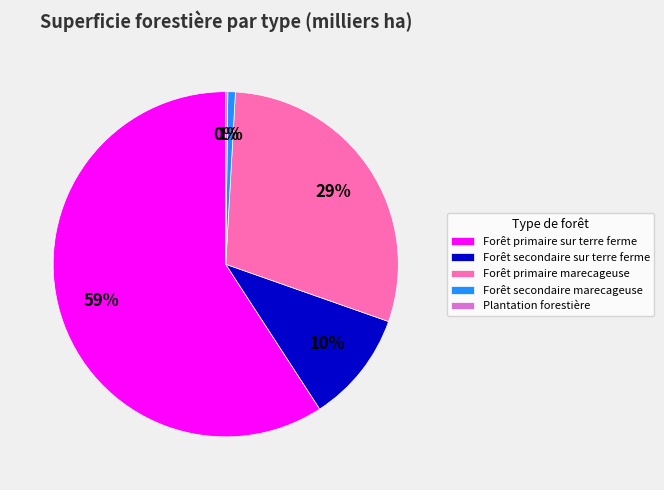

Is the sum of Forêt primaire sur terre ferme and Forêt secondaire marecageuse greater than half?

Yes